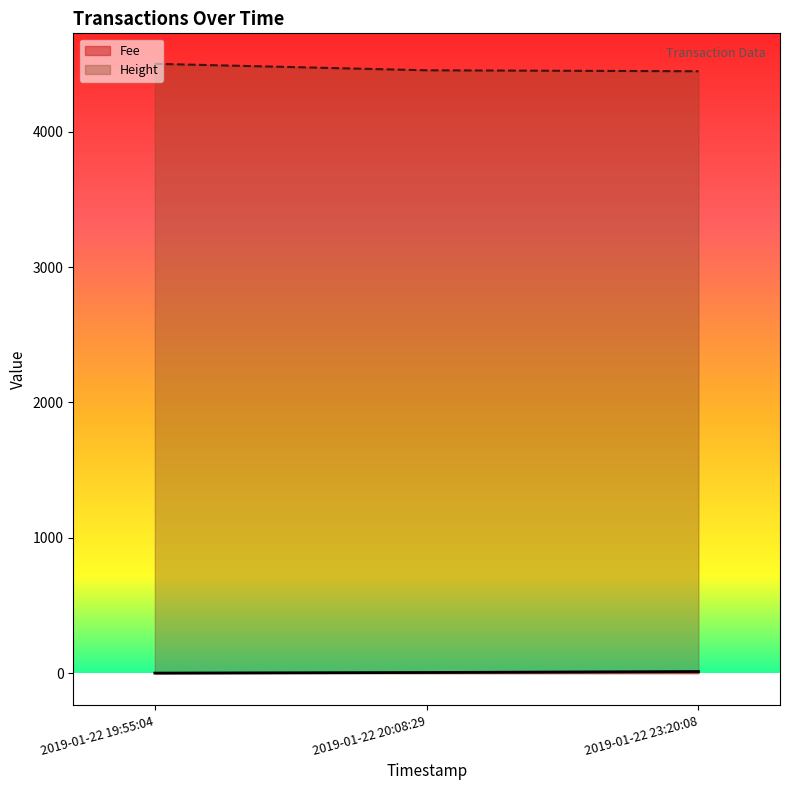

List the labels in order of Fee value, smallest first.

2019-01-22 19:55:04, 2019-01-22 20:08:29, 2019-01-22 23:20:08